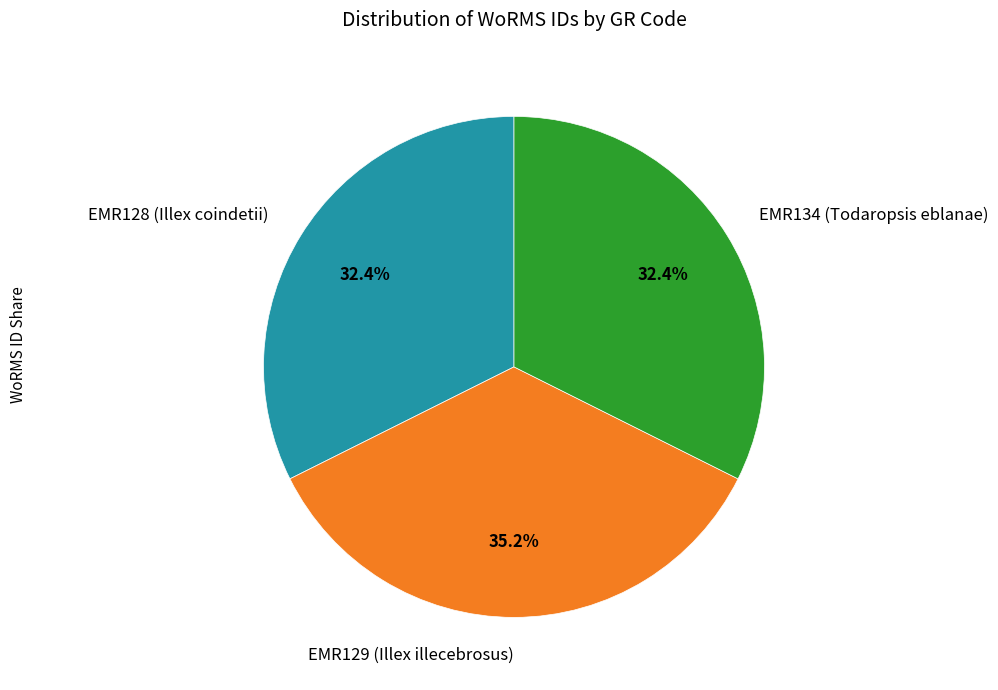

Do EMR129 (Illex illecebrosus) and EMR134 (Todaropsis eblanae) together represent more than half of the pie?

Yes